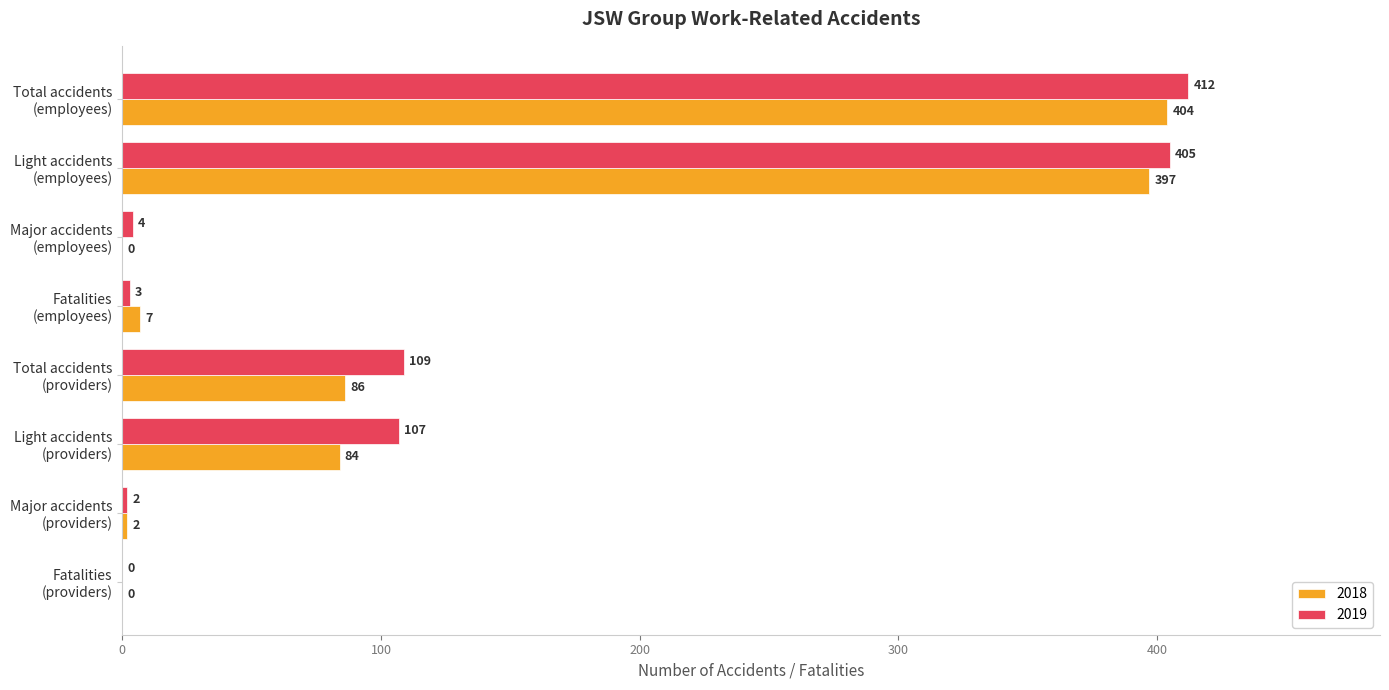

What is the sum of all 2019 values?

1042